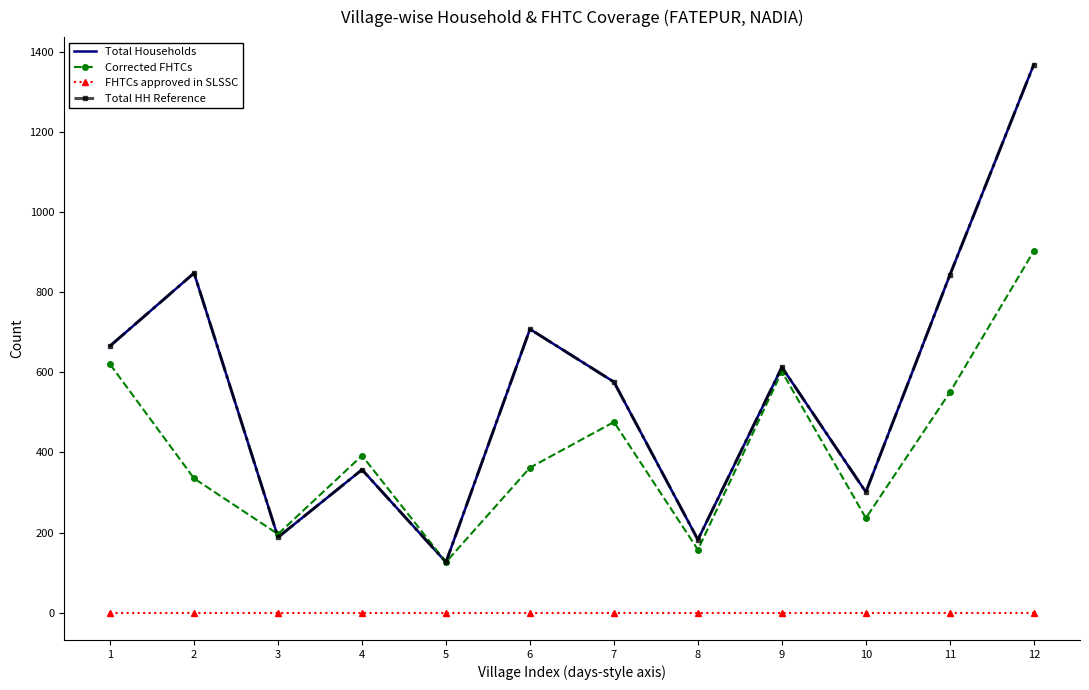

Which category has the highest value across all series?

12